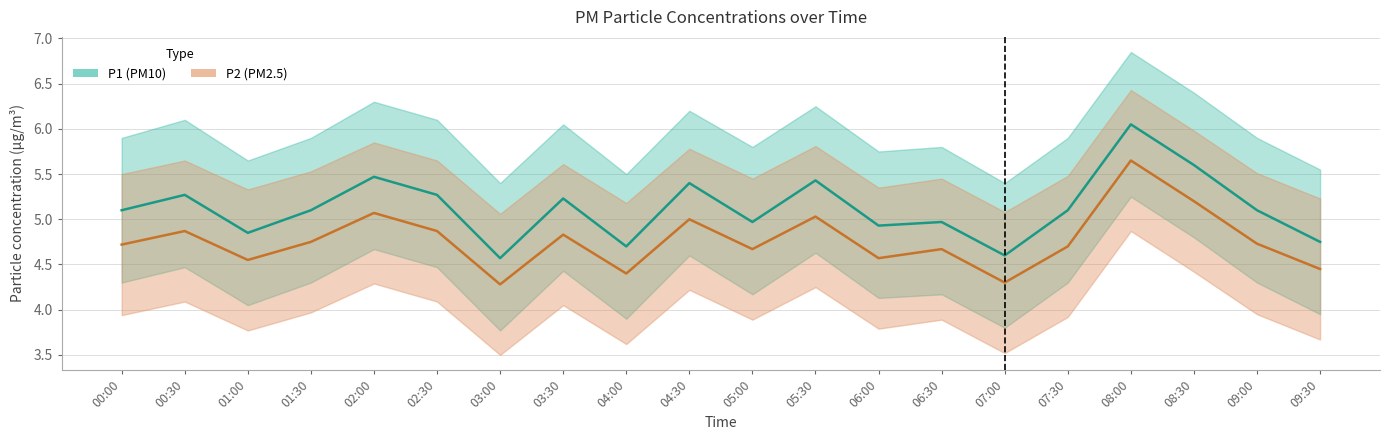

What position from the right is 02:00?

16